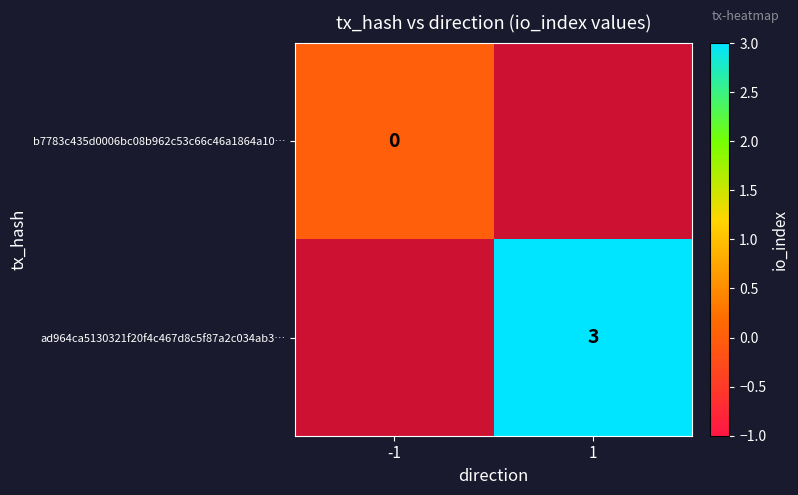

True or false: ad964ca5130321f20f4c467d8c5f87a2c034ab3… has a value of 5 at 1.

False